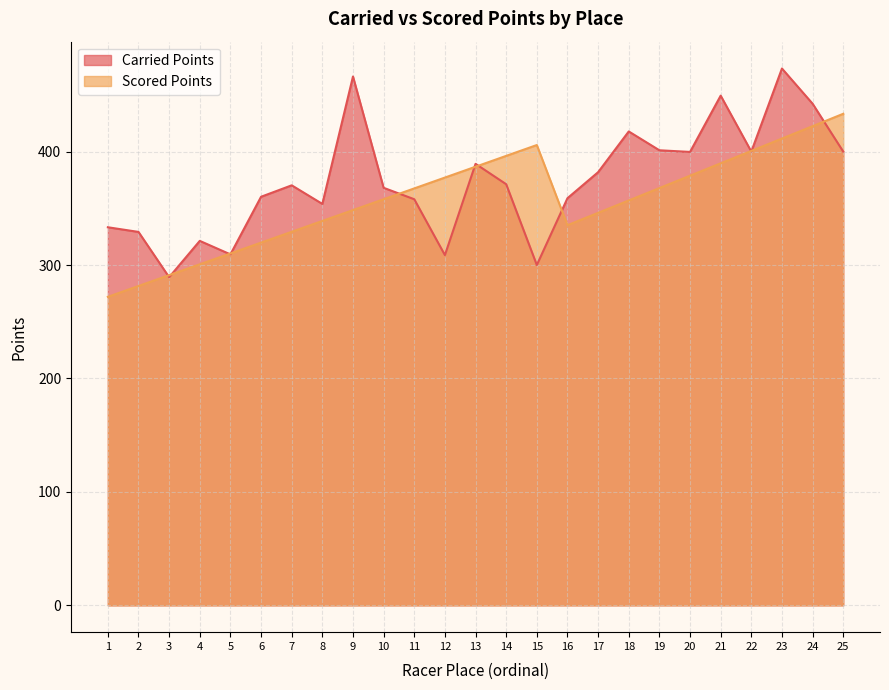

Between which two adjacent categories do Scored Points and Carried Points first intersect?

2 and 3